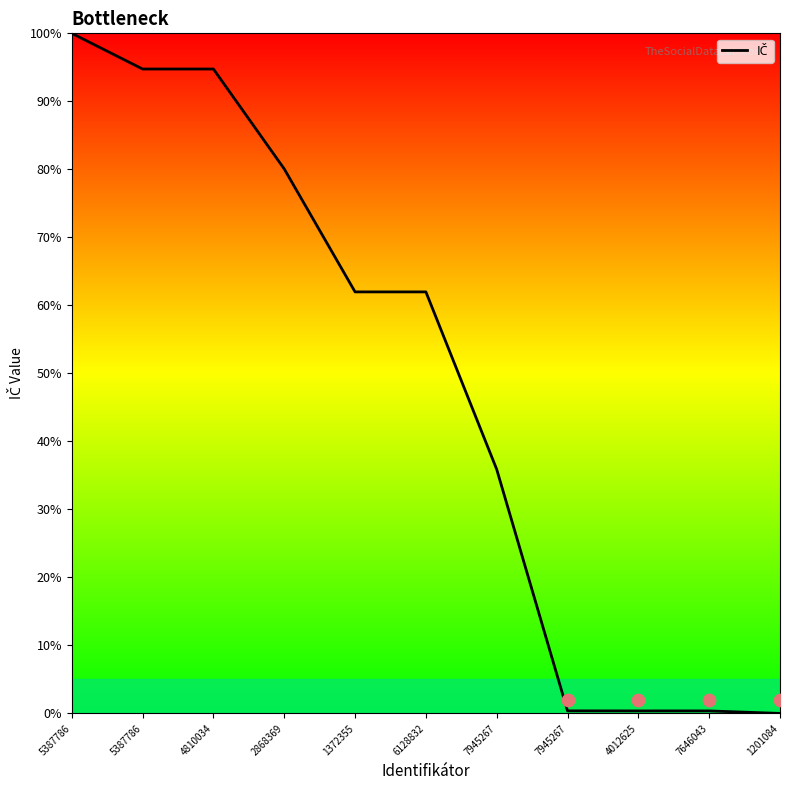

What is the change in value from 7945267 to 1201084?

-0.4